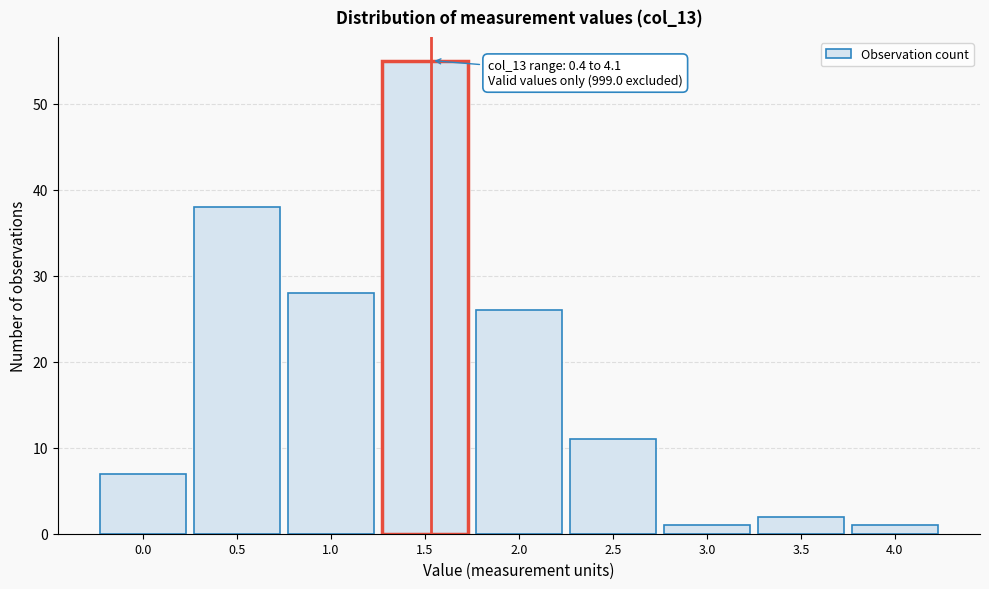

Reading left to right, extract all data points from this chart.

0.0=7	0.5=38	1.0=28	1.5=55	2.0=26	2.5=11	3.0=1	3.5=2	4.0=1